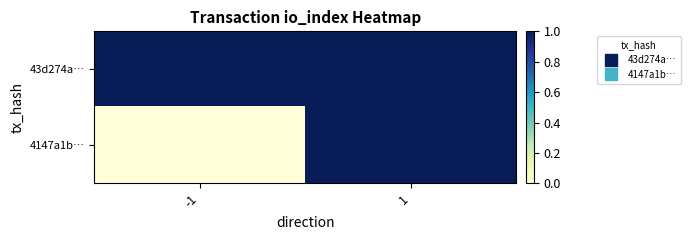

What is the difference between the highest and lowest values at -1?

1